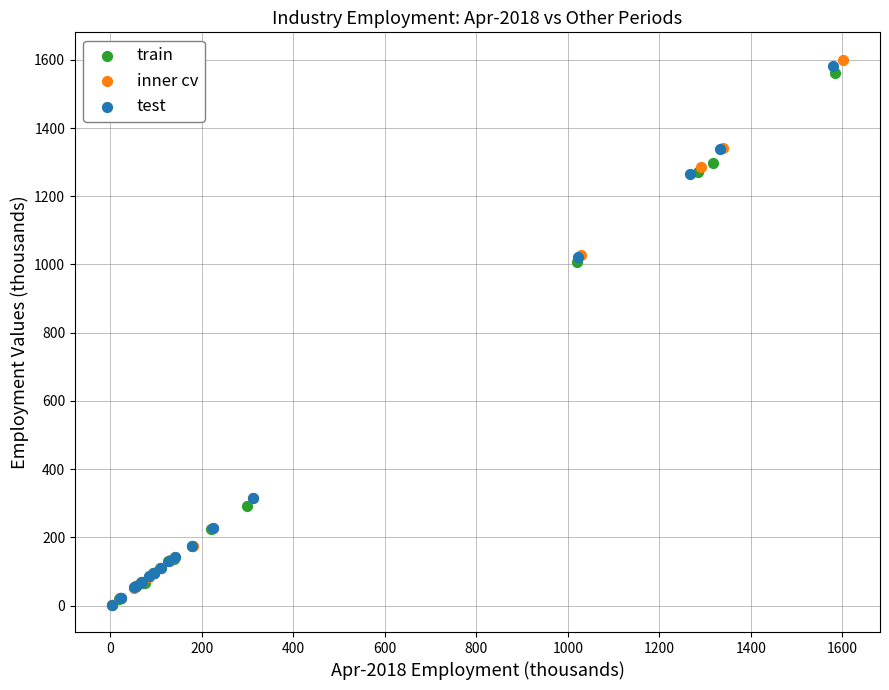

Which series has the largest Y range (max minus min)?

inner cv